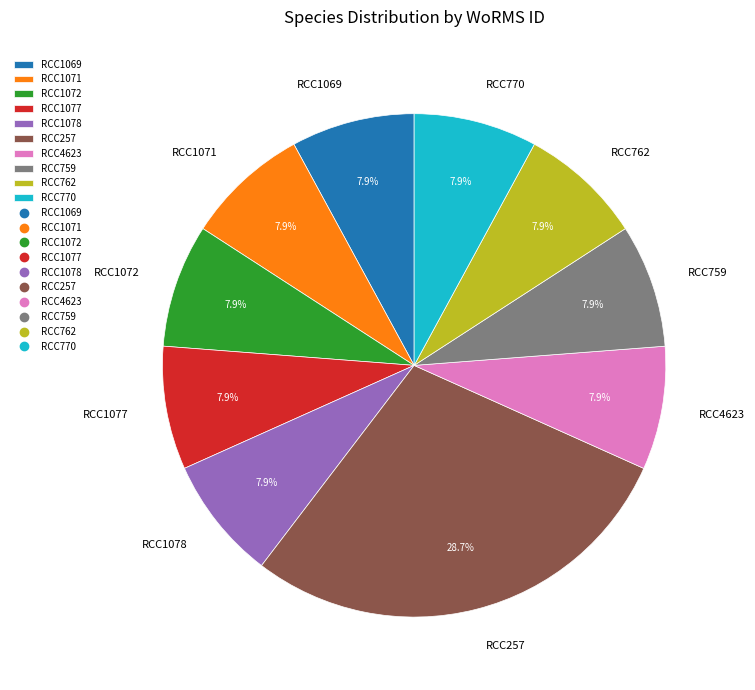

The RCC759 slice represents 8% of the pie. True or false?

True